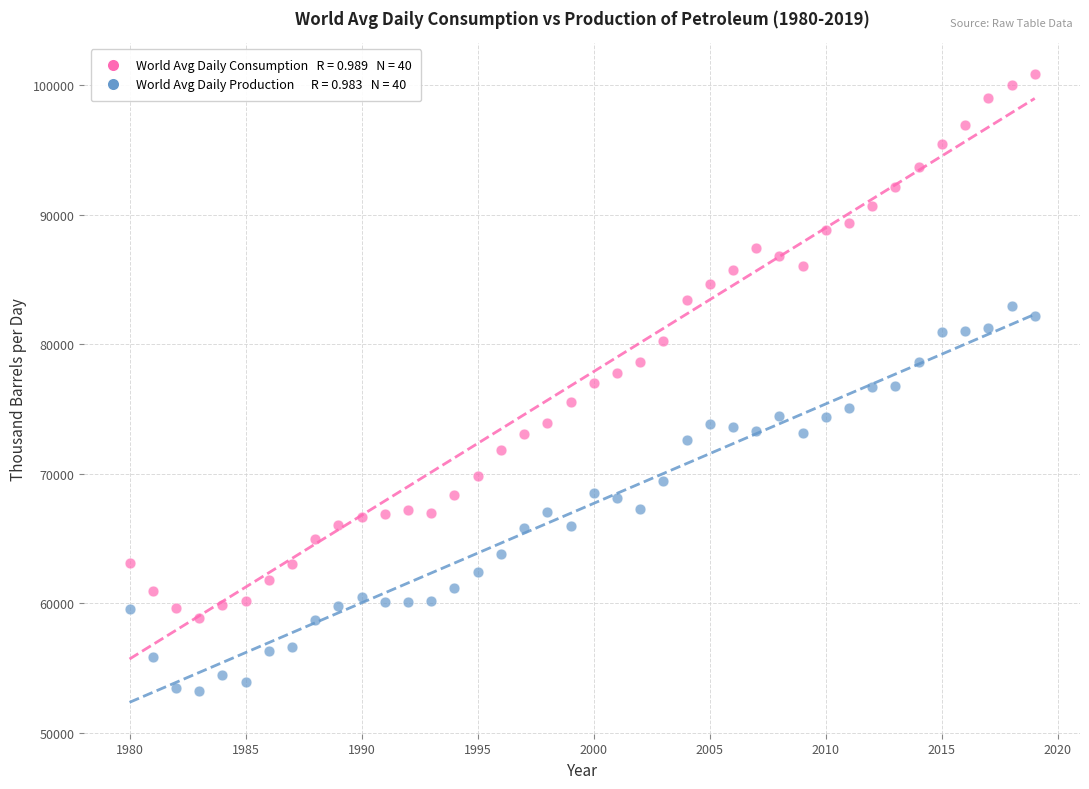

Across all data points, what is the range of Y values (max minus min)?

47593.7